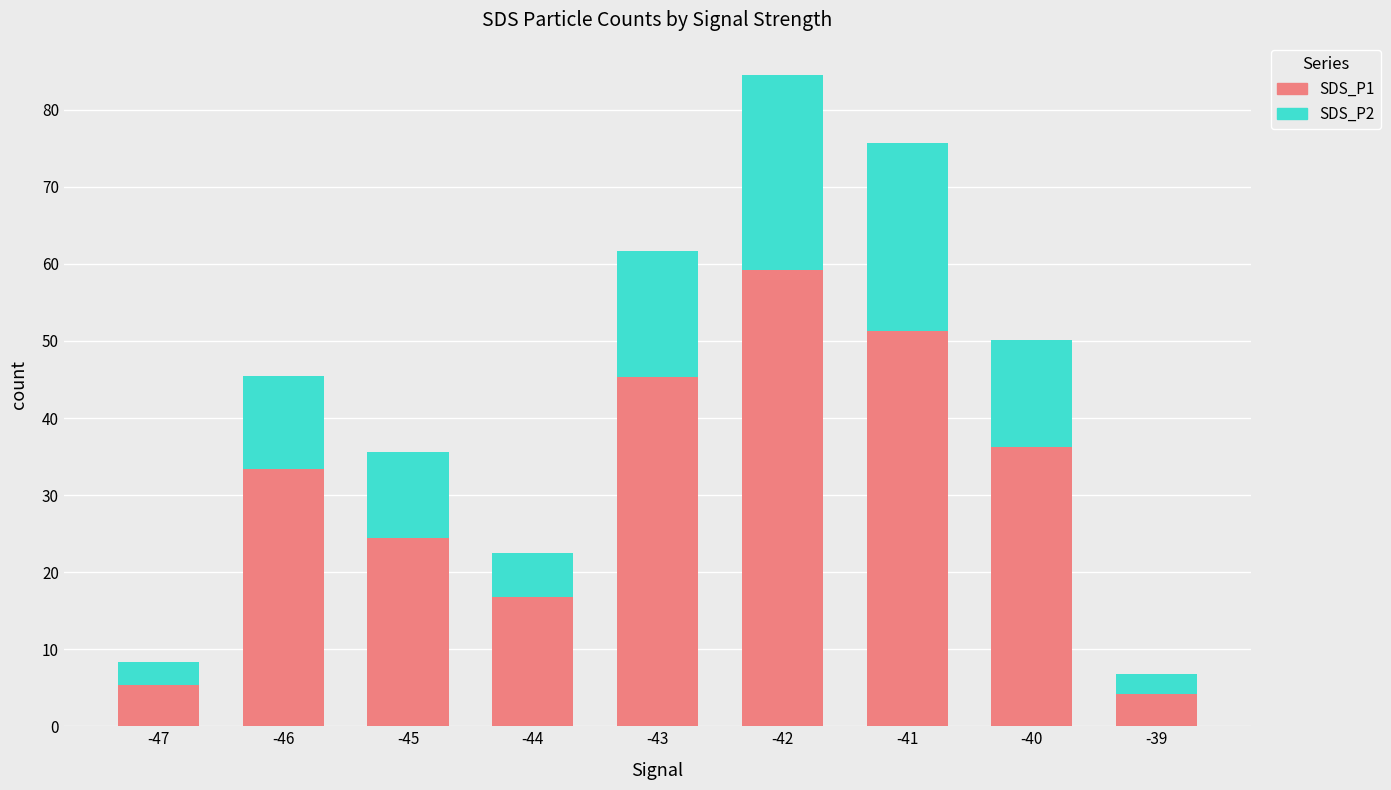

What is the value of the SDS_P1 bar at the 3rd from the left?

24.4